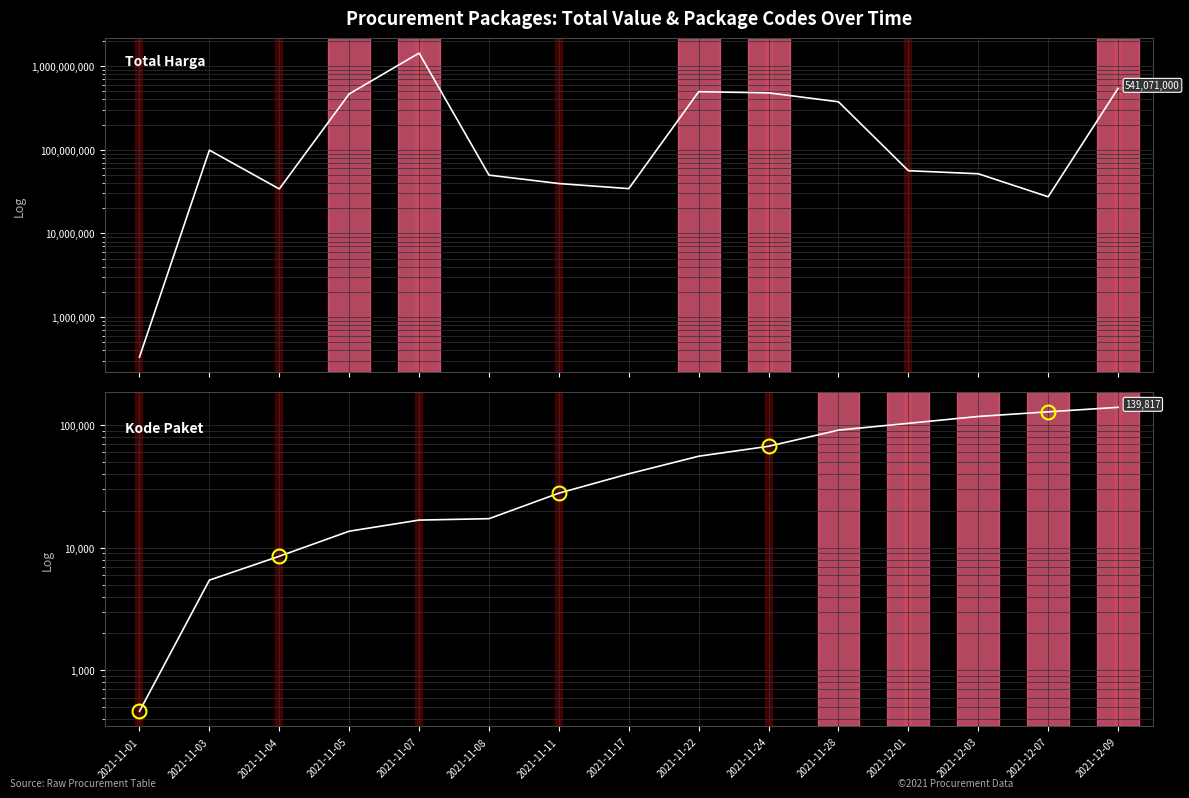

True or false: Total Harga has a value of 34292000 at 2021-11-17.

True